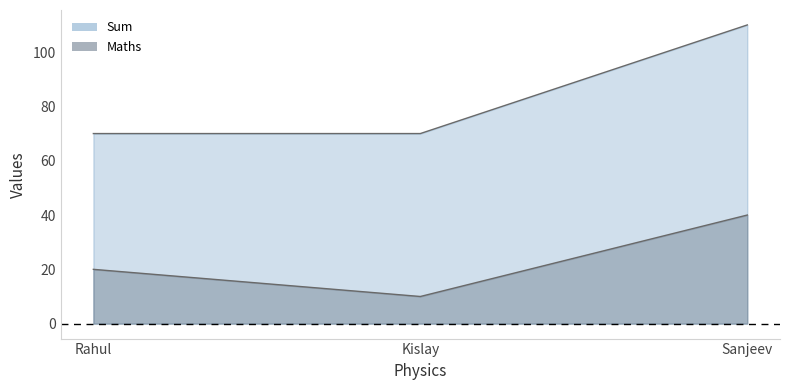

Between Sanjeev and Kislay, which is larger?

Sanjeev